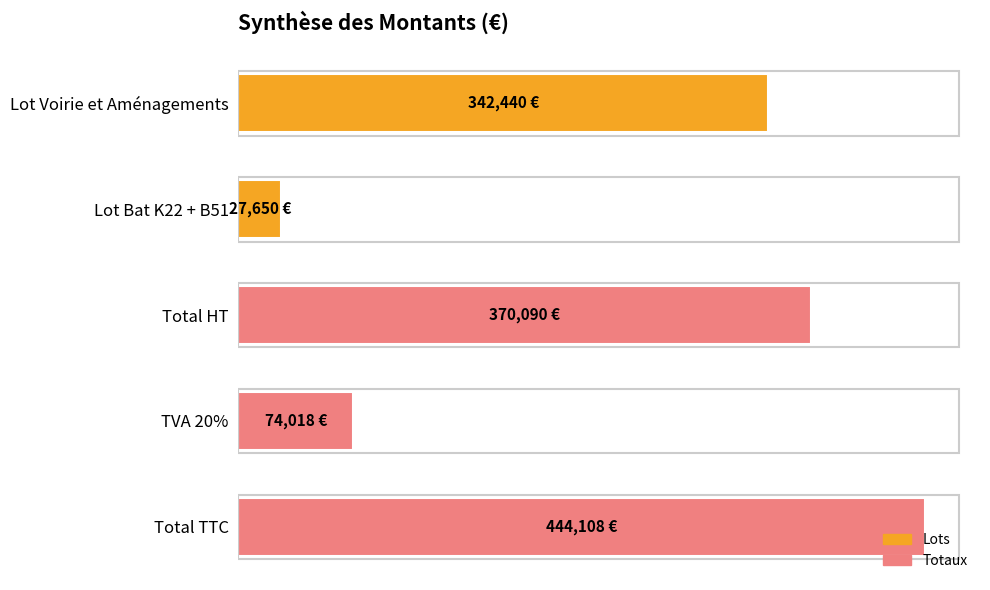

Does the chart contain any negative values?

No